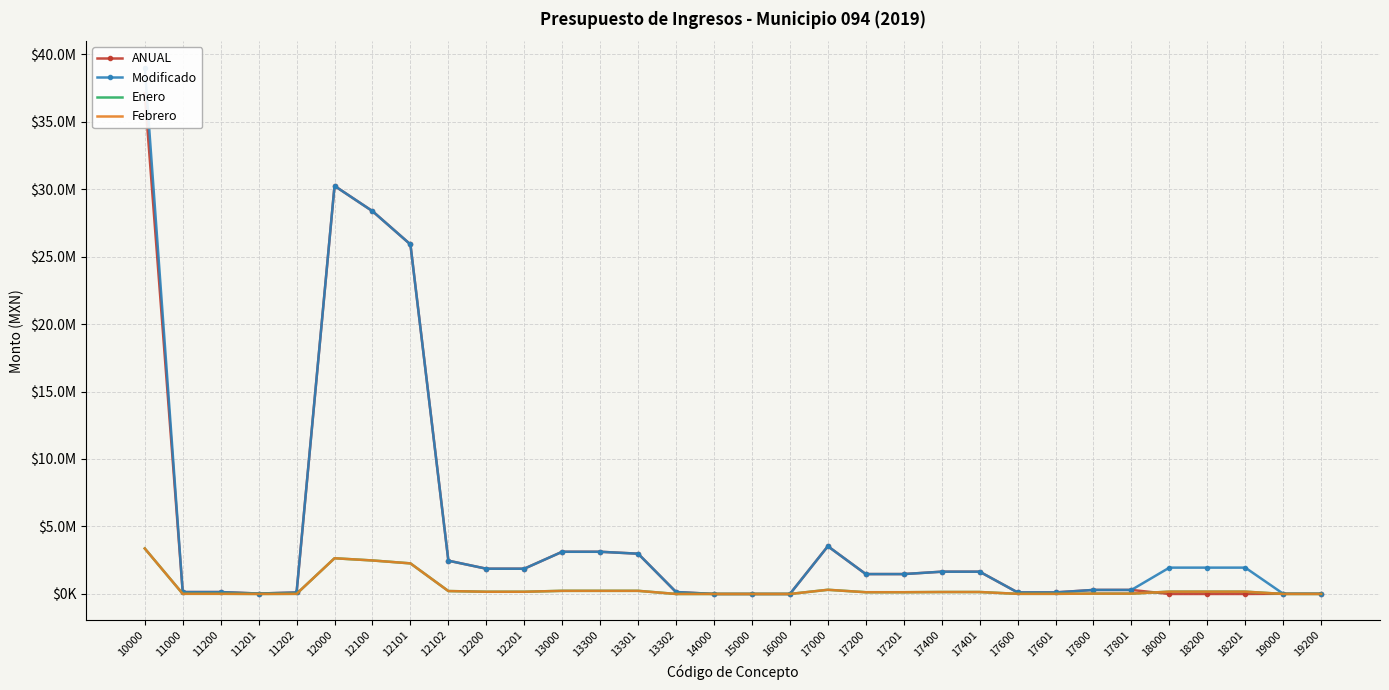

How many values in the Enero series are below 144393?

16